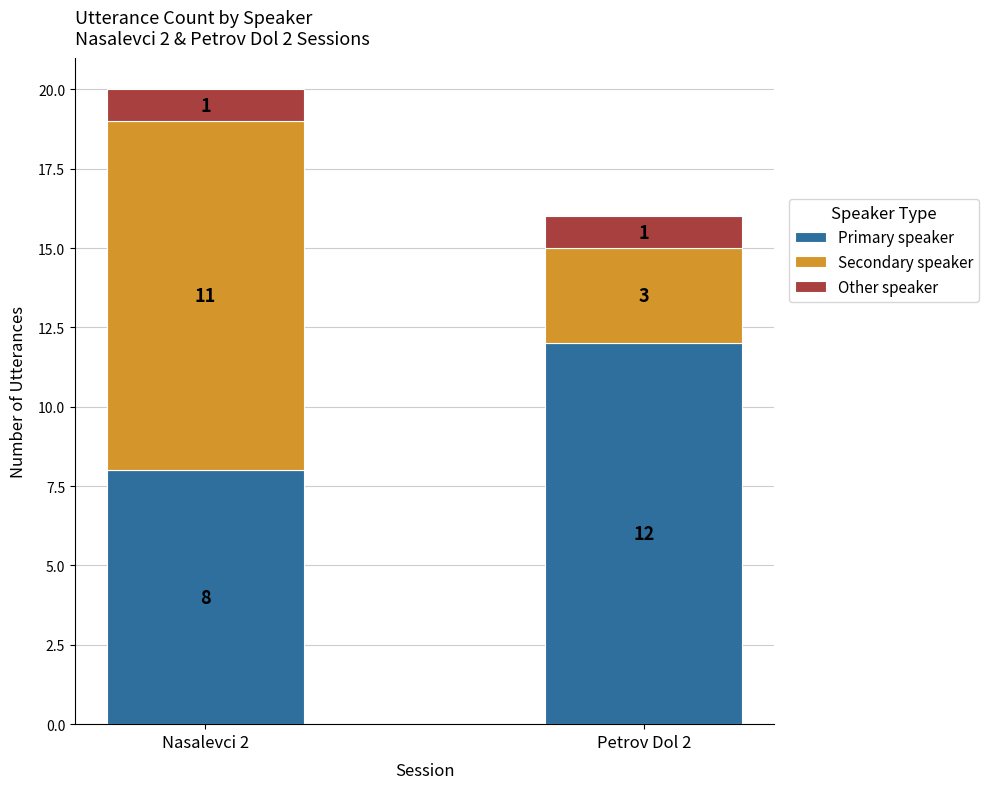

Which category has the lowest value in the Primary speaker series?

Nasalevci 2